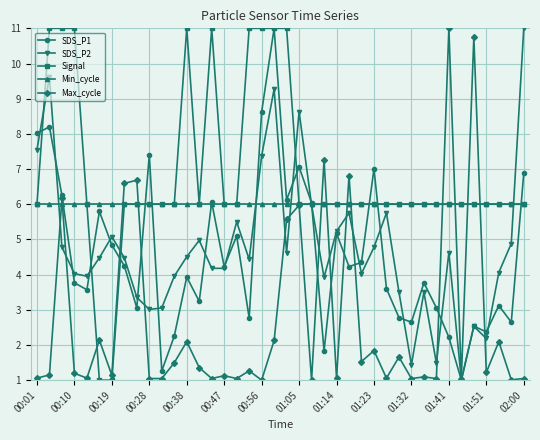

Does the chart have visible grid lines?

Yes